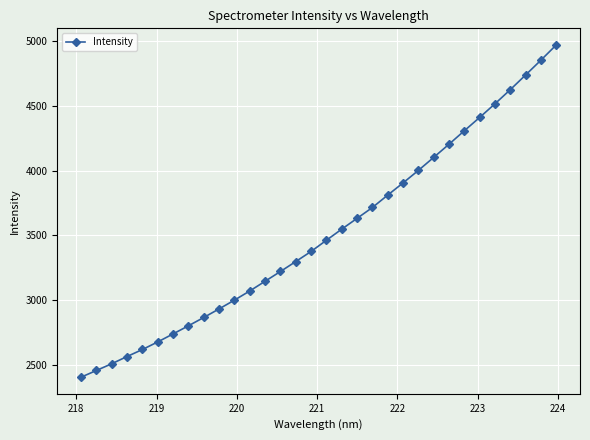

What is the greatest value displayed?

4968.8